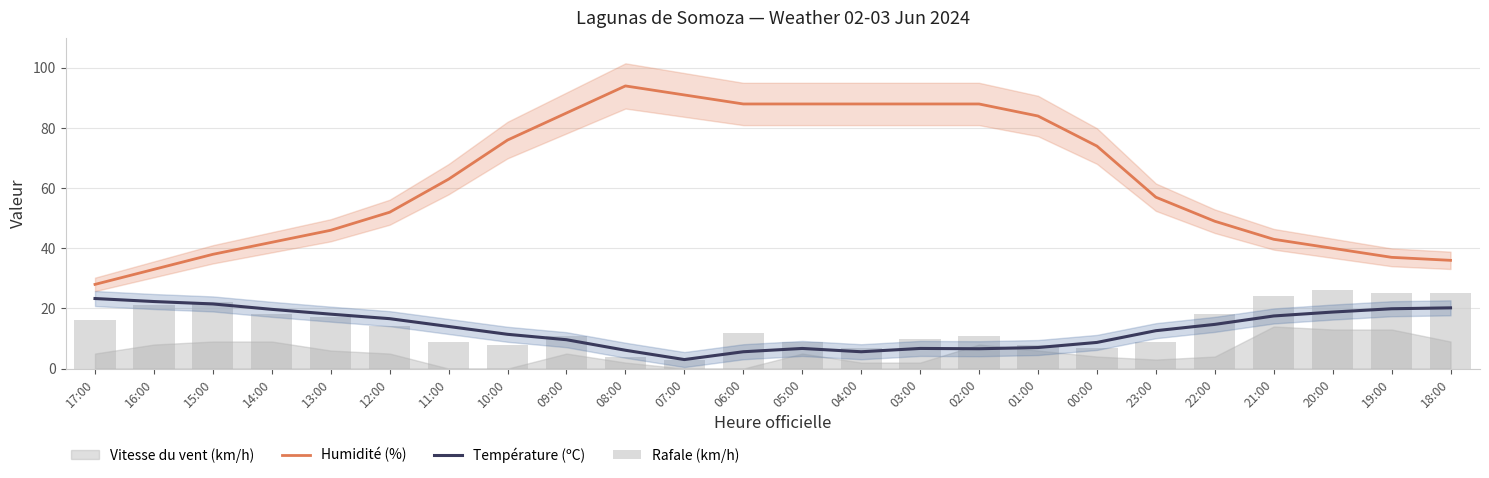

What is the difference between the Humidité (%) values at 20:00 and 05:00?

48.0